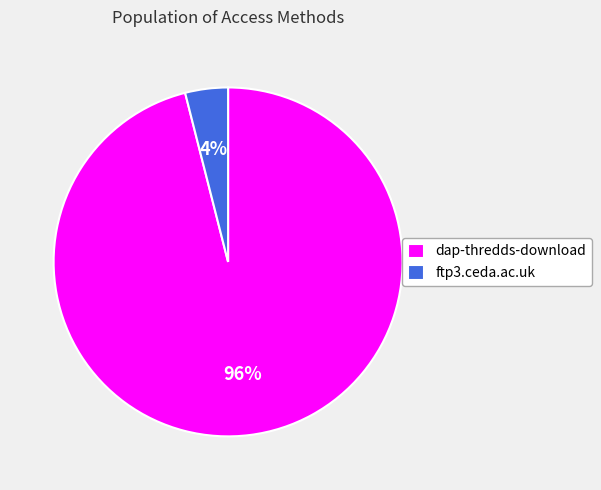

Which category has the biggest portion of the pie?

dap-thredds-download